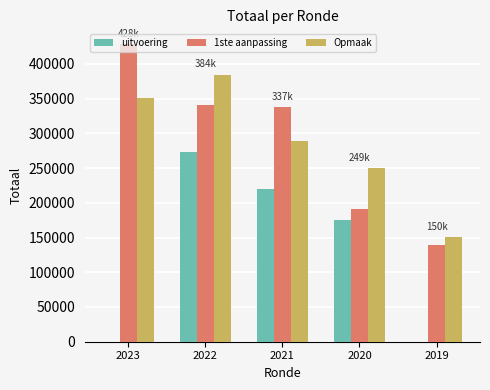

Is the value of uitvoering at 2022 greater than the value of 1ste aanpassing at 2019?

Yes